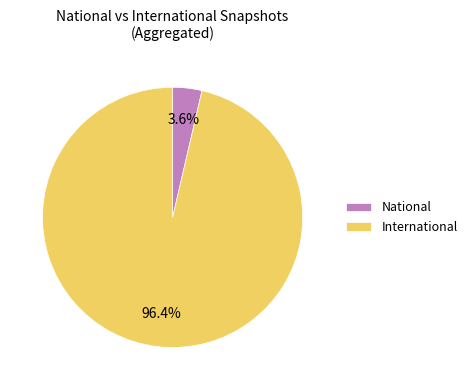

Which category accounts for the majority?

International